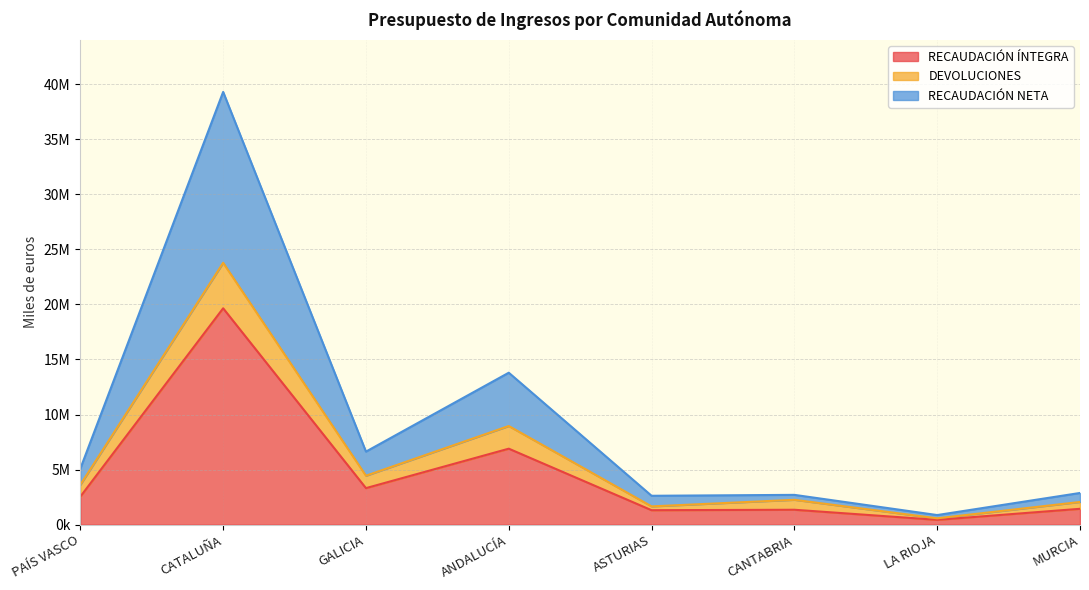

True or false: DEVOLUCIONES and RECAUDACIÓN NETA cross at least once.

False